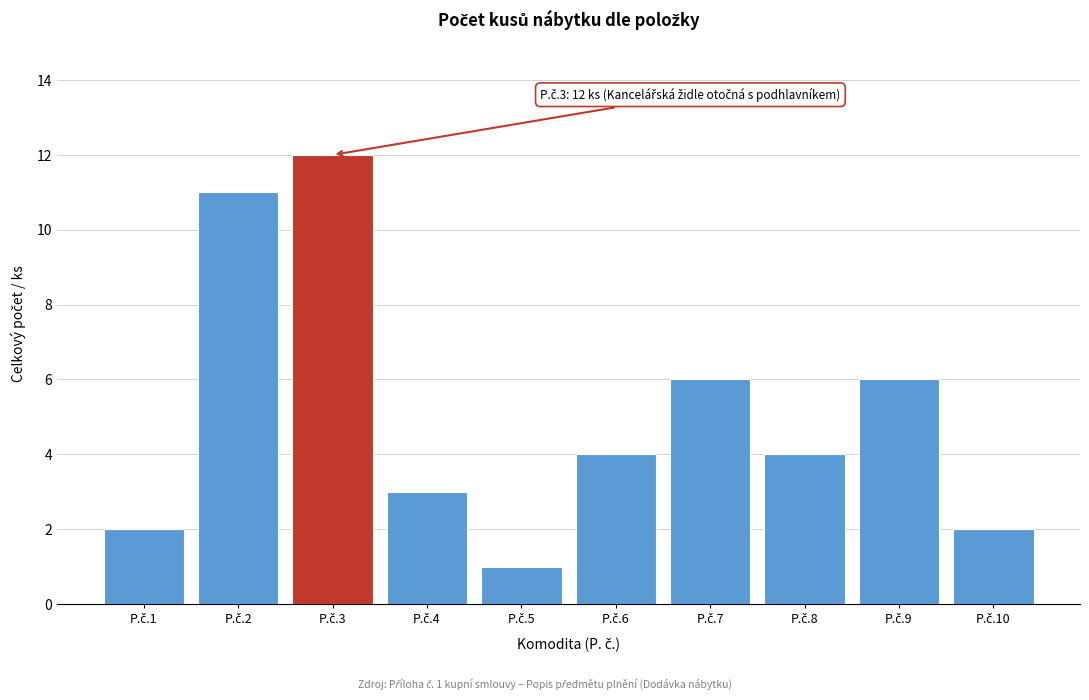

Reading left to right, what are all the values shown in this chart?

2	11	12	3	1	4	6	4	6	2